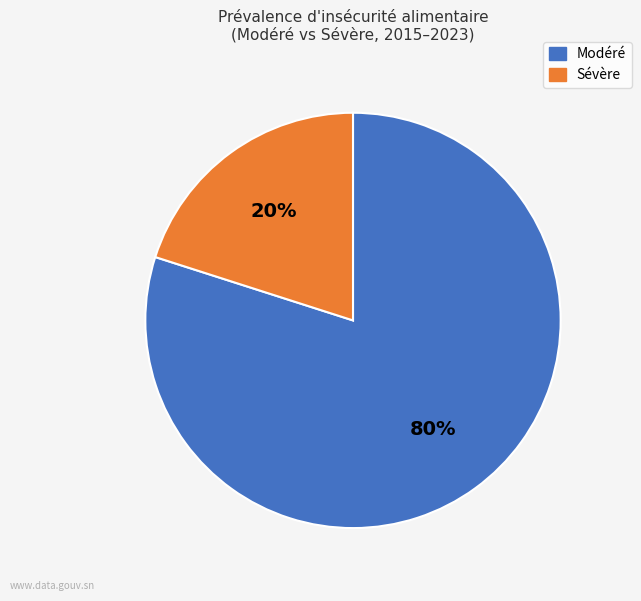

Is there any slice that represents more than half of the pie?

Yes